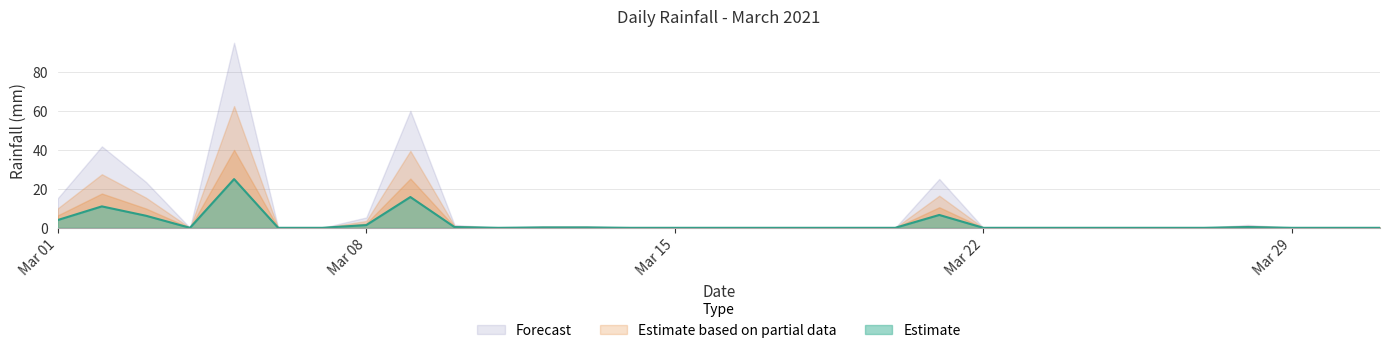

Reading left to right, transcribe all the data shown in this chart.

4.0	11.0	6.2	0.0	25.0	0.0	0.0	1.4	15.8	0.4	0.0	0.2	0.2	0.0	0.0	0.0	0.0	0.0	0.0	0.0	6.6	0.0	0.0	0.0	0.0	0.0	0.0	0.4	0.0	0.0	0.0